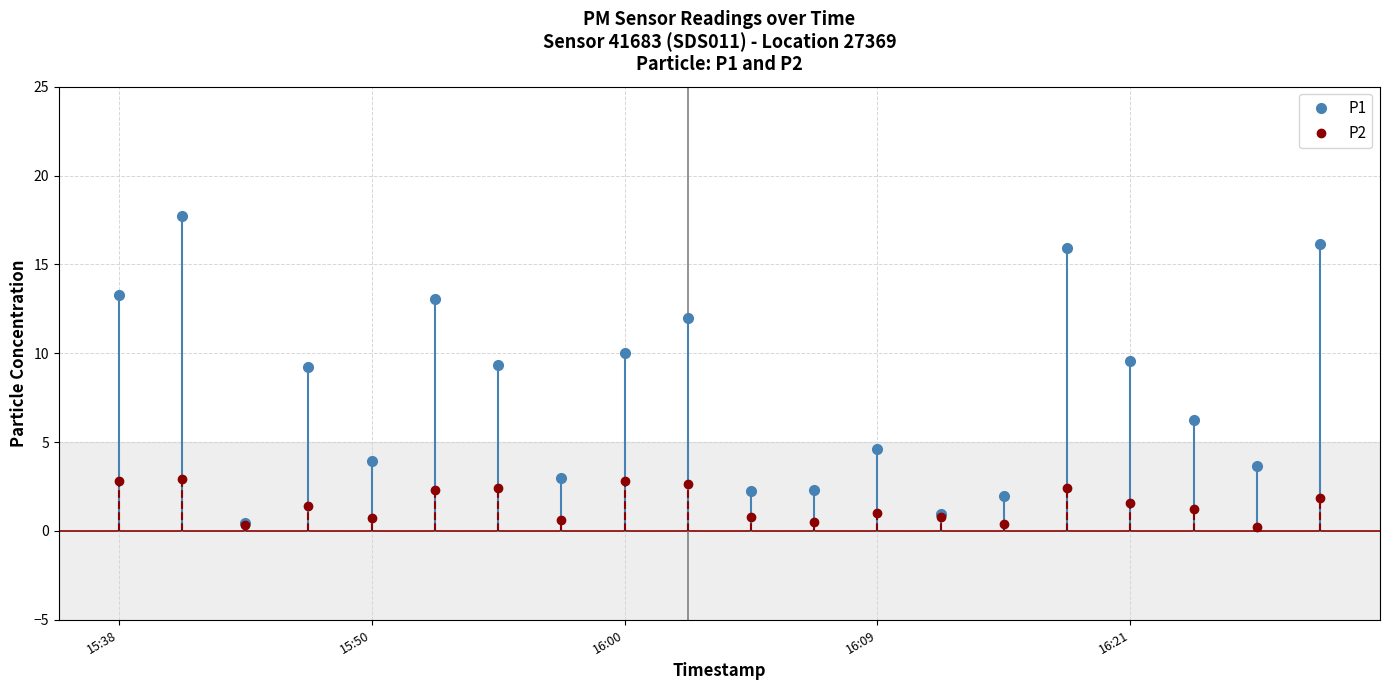

Rank the series by their maximum value, from highest to lowest.

P1, P2